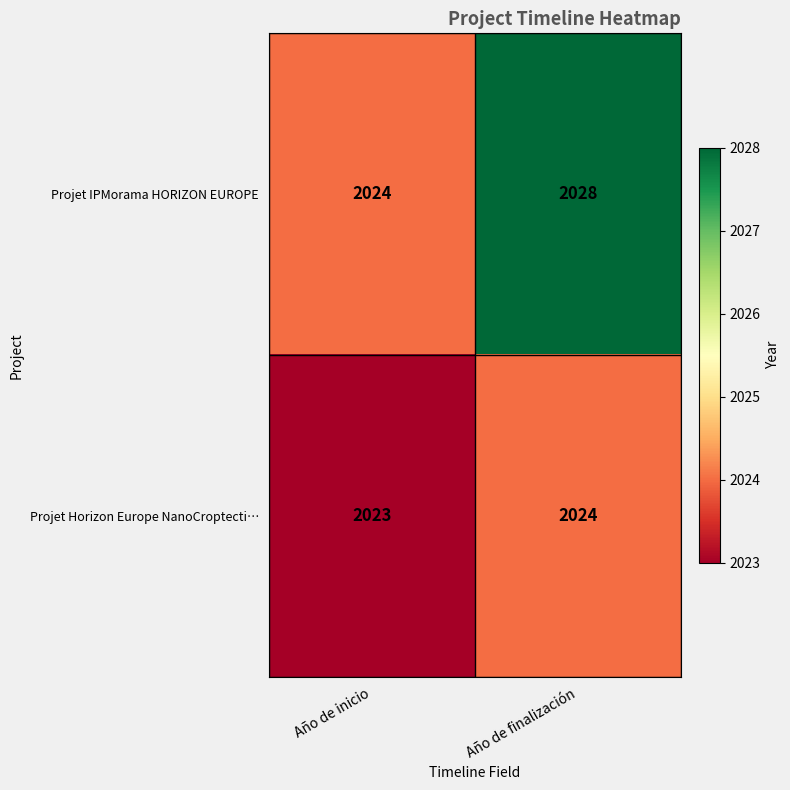

Read the Projet Horizon Europe NanoCroptecti… value at Año de inicio.

2023